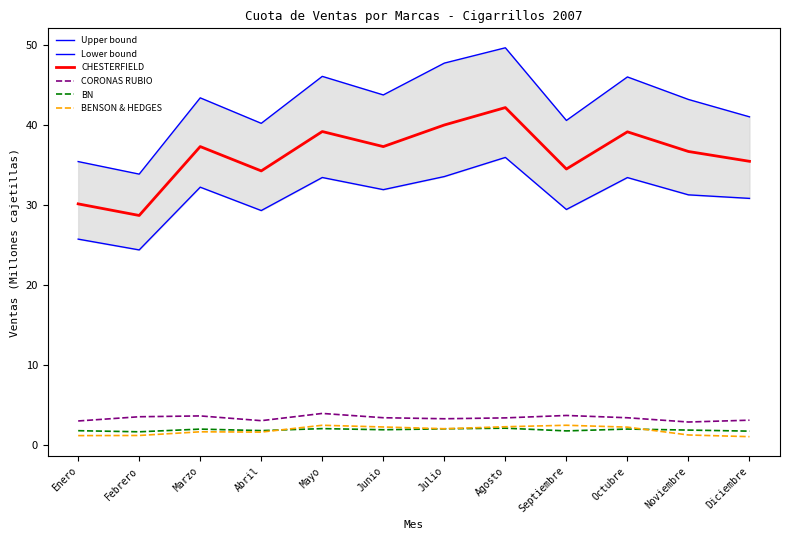

Which series ends up on top after the final intersection of BENSON & HEDGES and BN?

BN